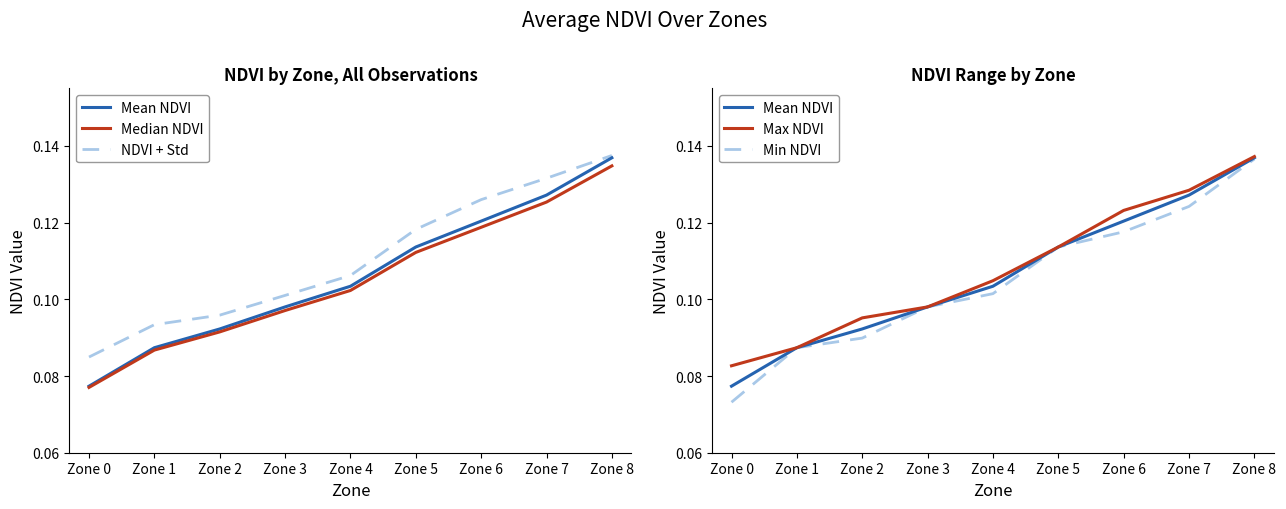

The value of Median NDVI at Zone 8 is 0.1. True or false?

True